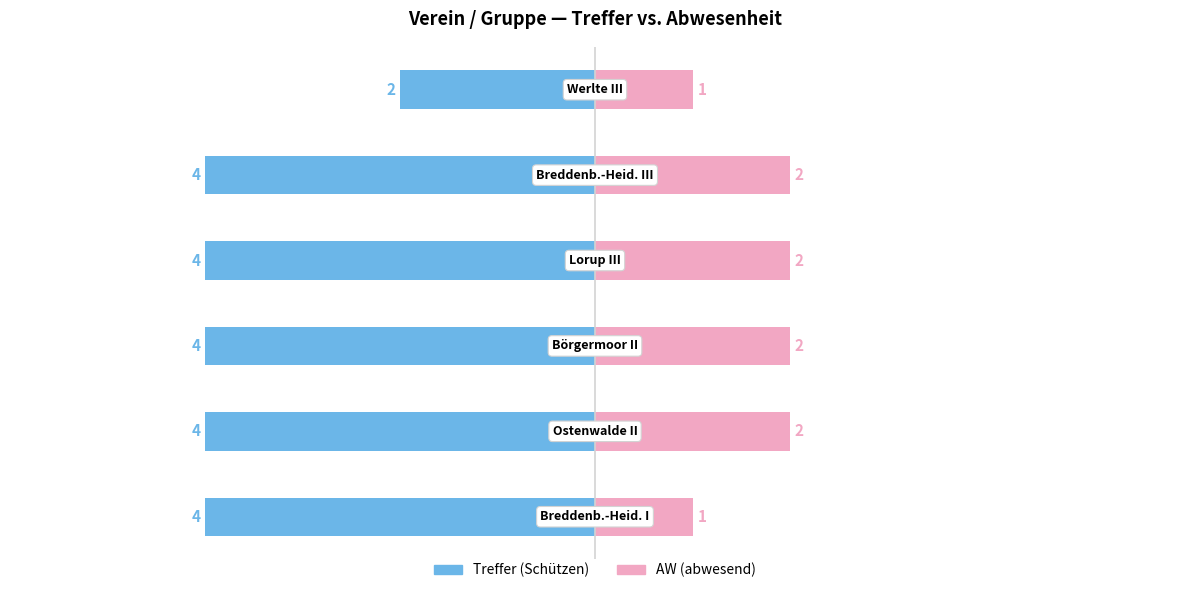

What is the highest value of the AW (abwesend) series?

2